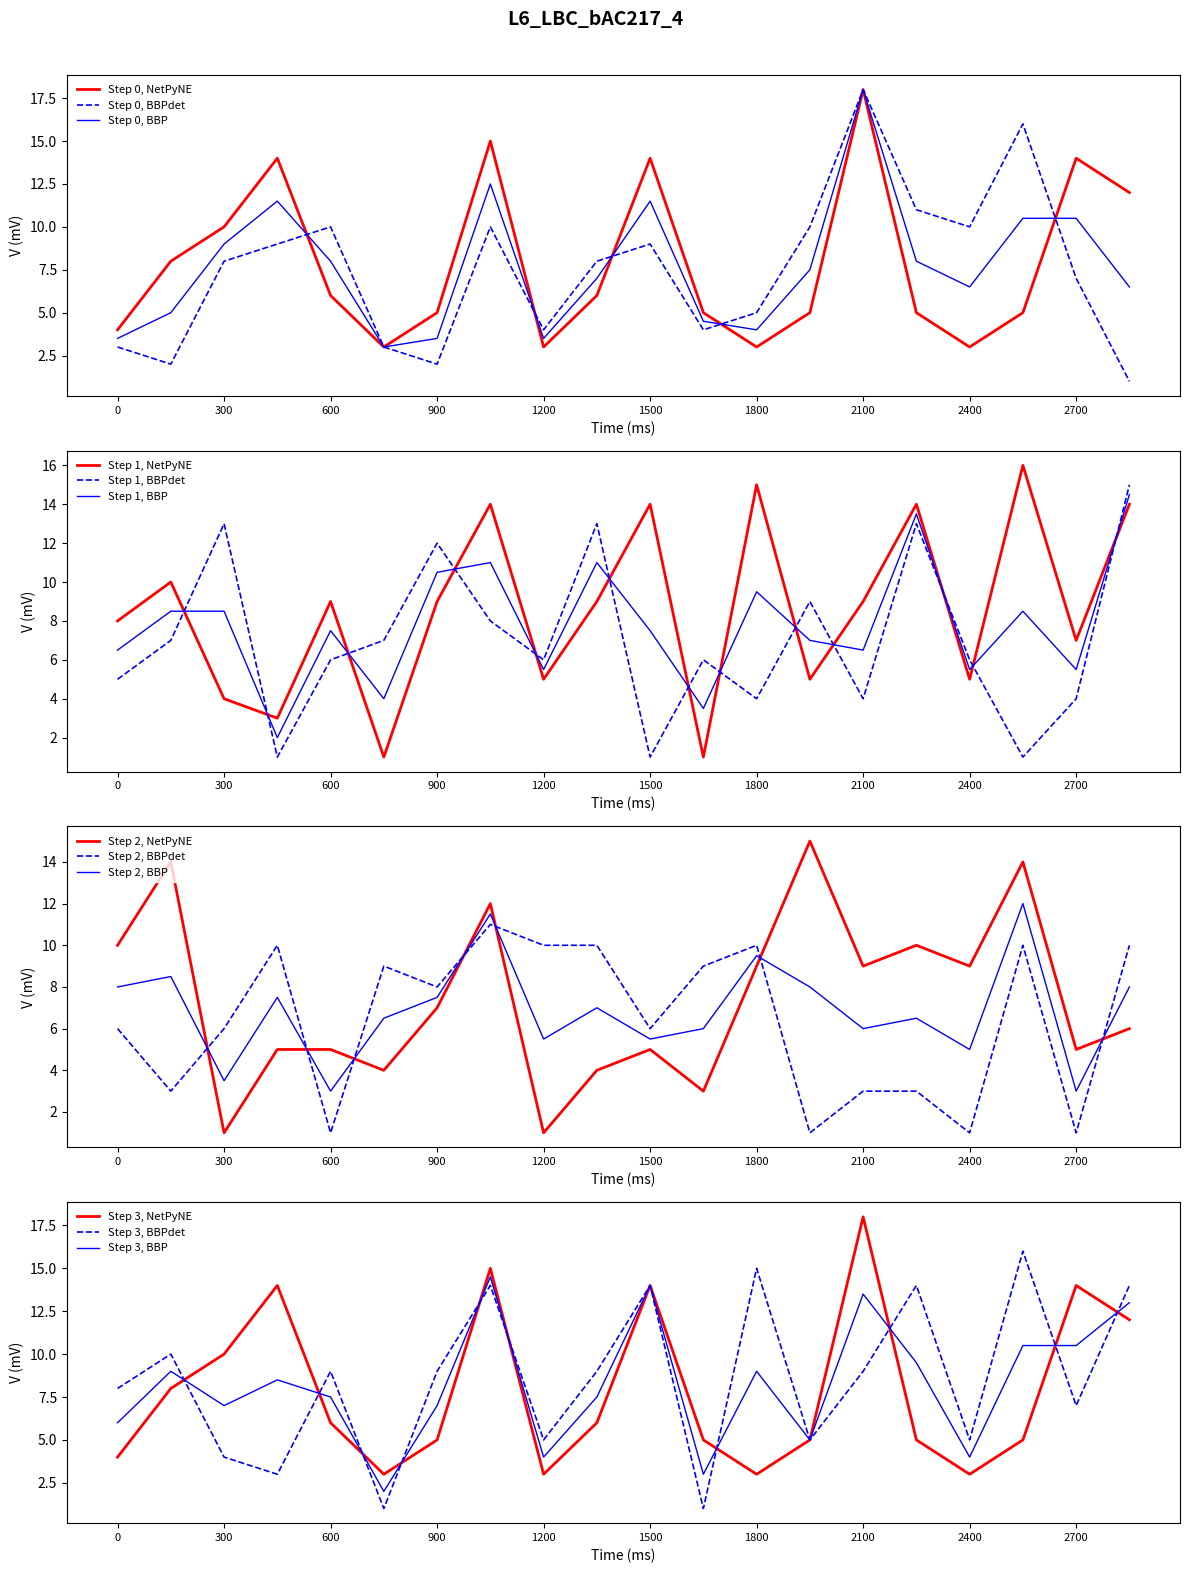

Is it true that Step 1, BBPdet equals 5.0 at 0?

True